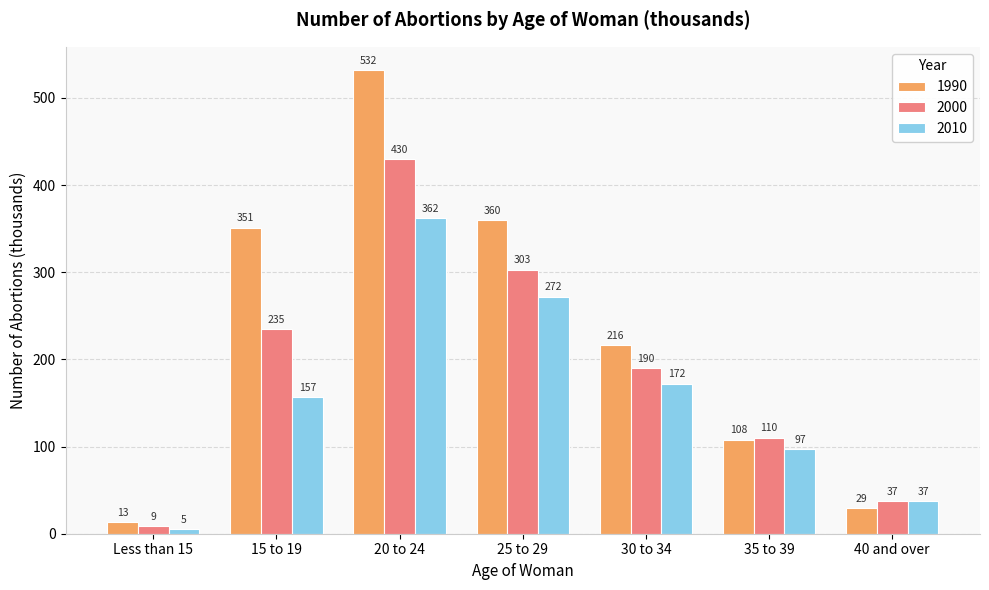

Reading left to right, list all the values displayed in this chart.

1990: Less than 15=13	15 to 19=351	20 to 24=532	25 to 29=360	30 to 34=216	35 to 39=108	40 and over=29
2000: Less than 15=9	15 to 19=235	20 to 24=430	25 to 29=303	30 to 34=190	35 to 39=110	40 and over=37
2010: Less than 15=5	15 to 19=157	20 to 24=362	25 to 29=272	30 to 34=172	35 to 39=97	40 and over=37